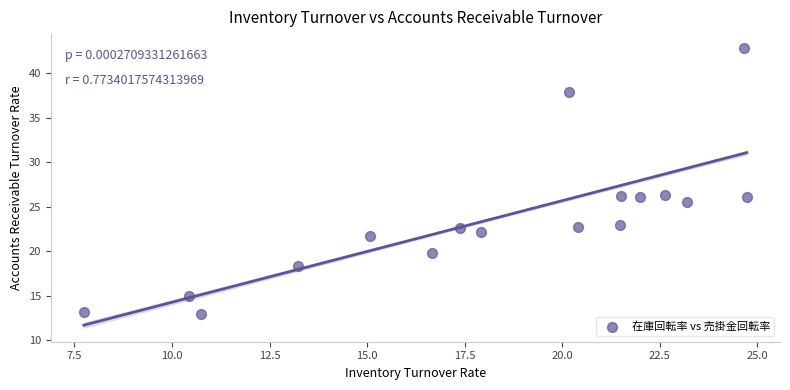

What is the range of X values (max minus min)?

17.0